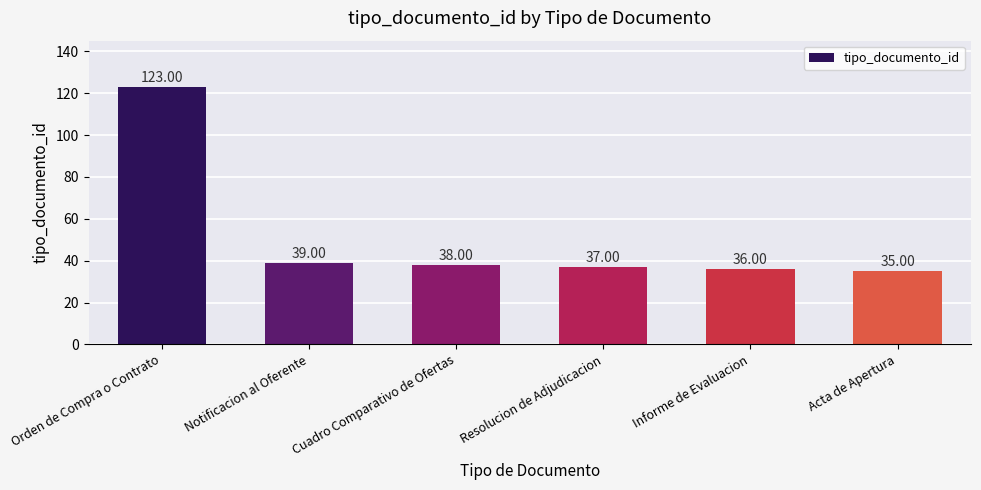

What is the label of the 2nd bar from the right?

Informe de Evaluacion